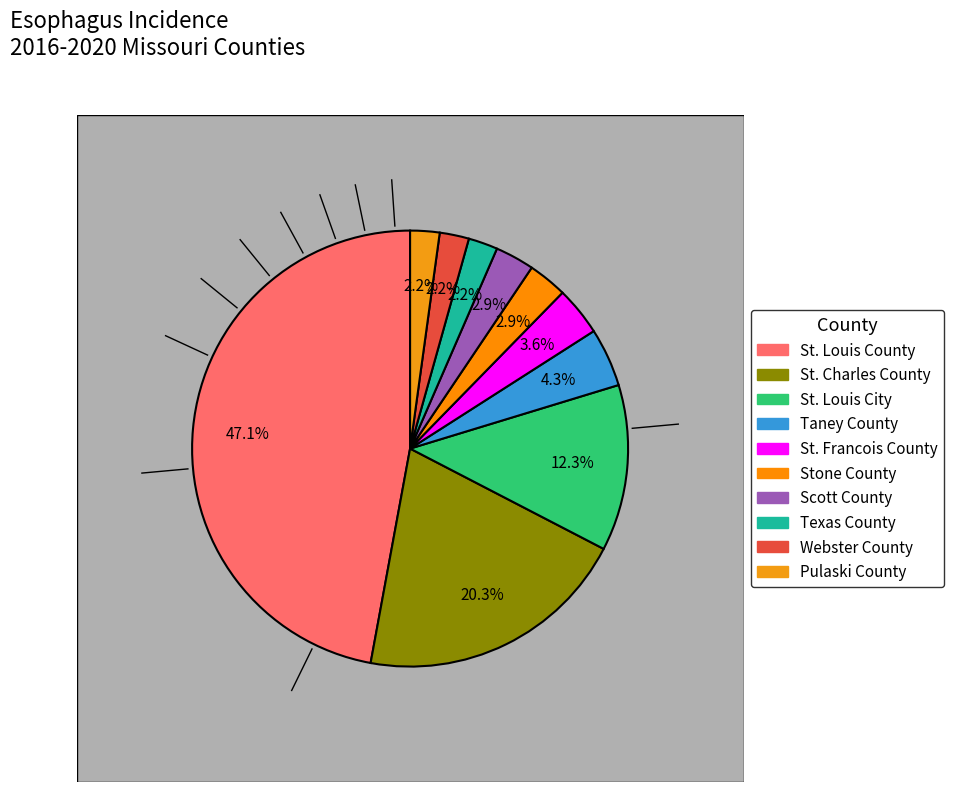

What is the change in value from Webster County to St. Francois County?

+2